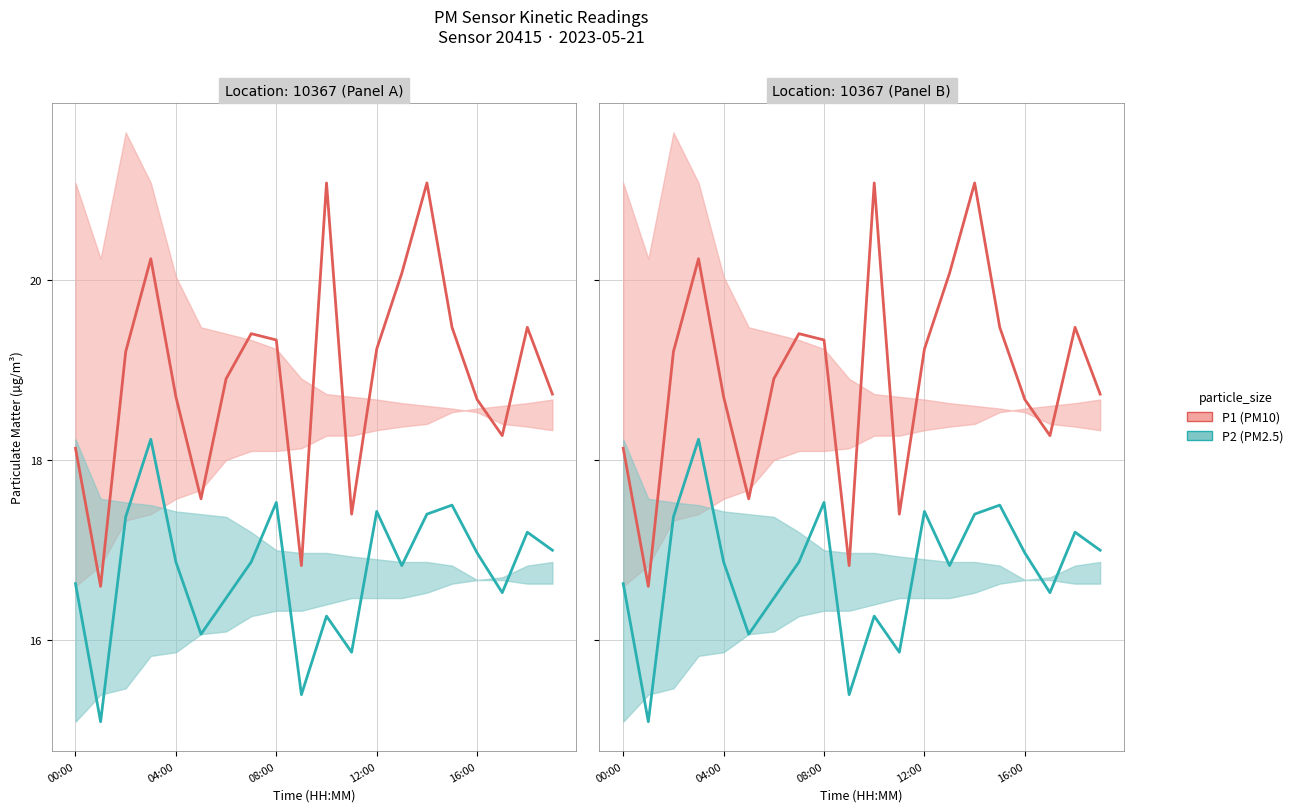

List the series in order of their peak value, lowest first.

P2, P1